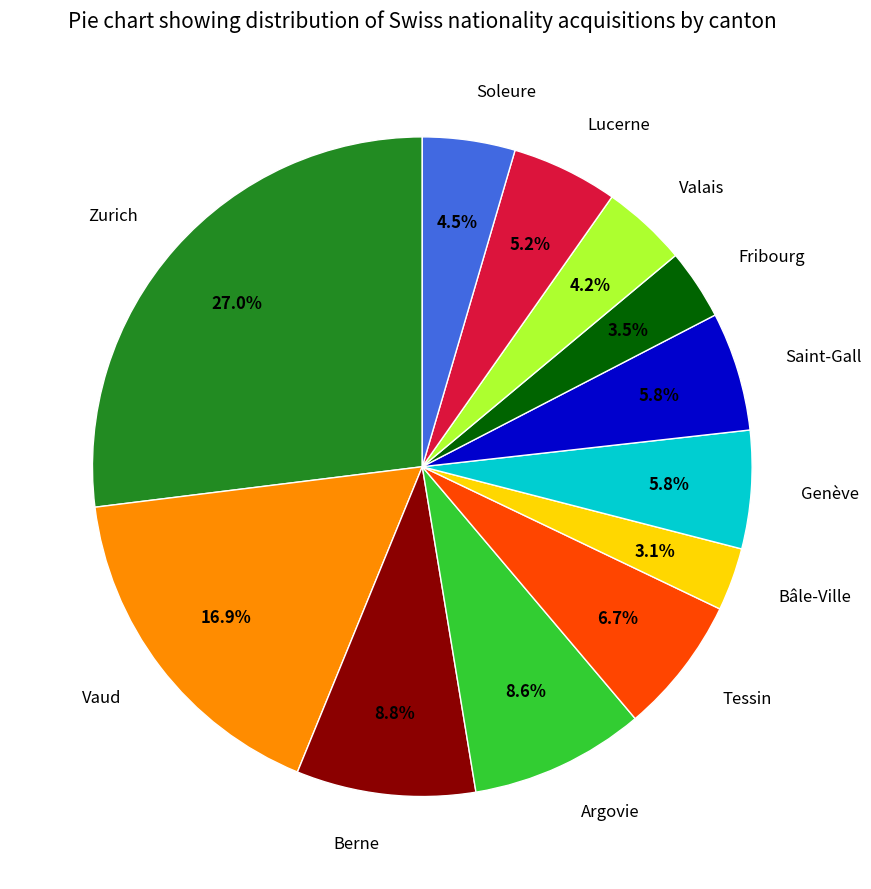

What is the largest slice in the pie chart?

Zurich